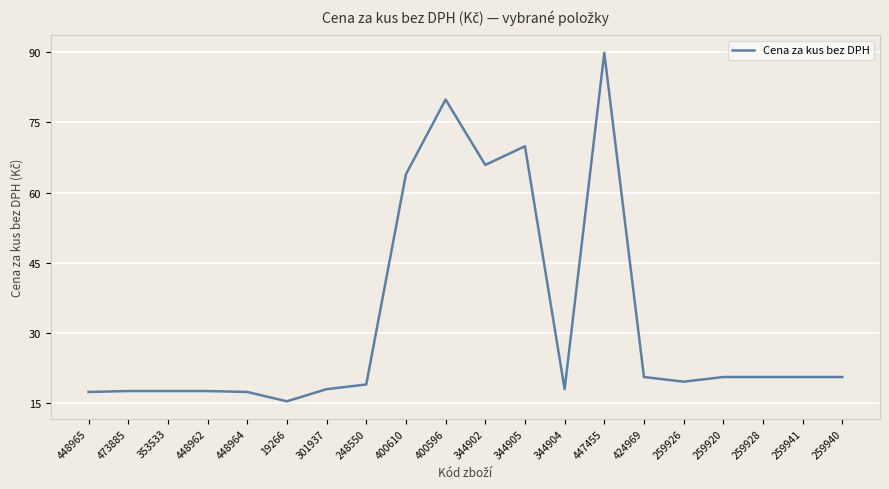

True or false: there are more than 0 points higher than both neighbors.

True